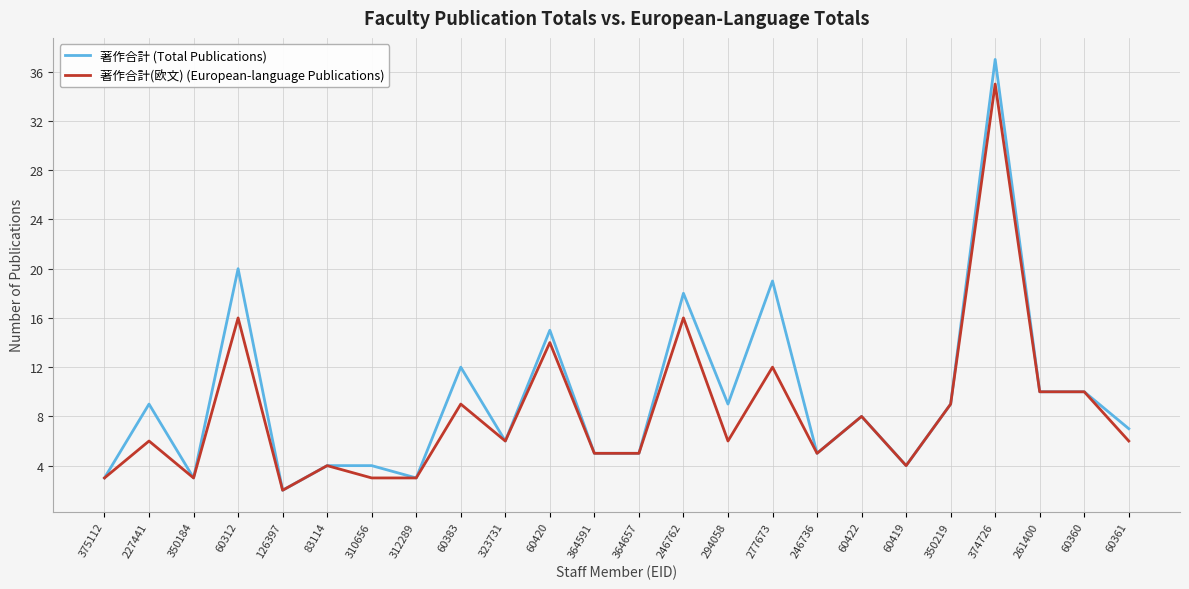

Reading left to right, transcribe all the data shown in this chart.

著作合計 (Total Publications): 3	9	3	20	2	4	4	3	12	6	15	5	5	18	9	19	5	8	4	9	37	10	10	7
著作合計(欧文) (European-language Publications): 3	6	3	16	2	4	3	3	9	6	14	5	5	16	6	12	5	8	4	9	35	10	10	6